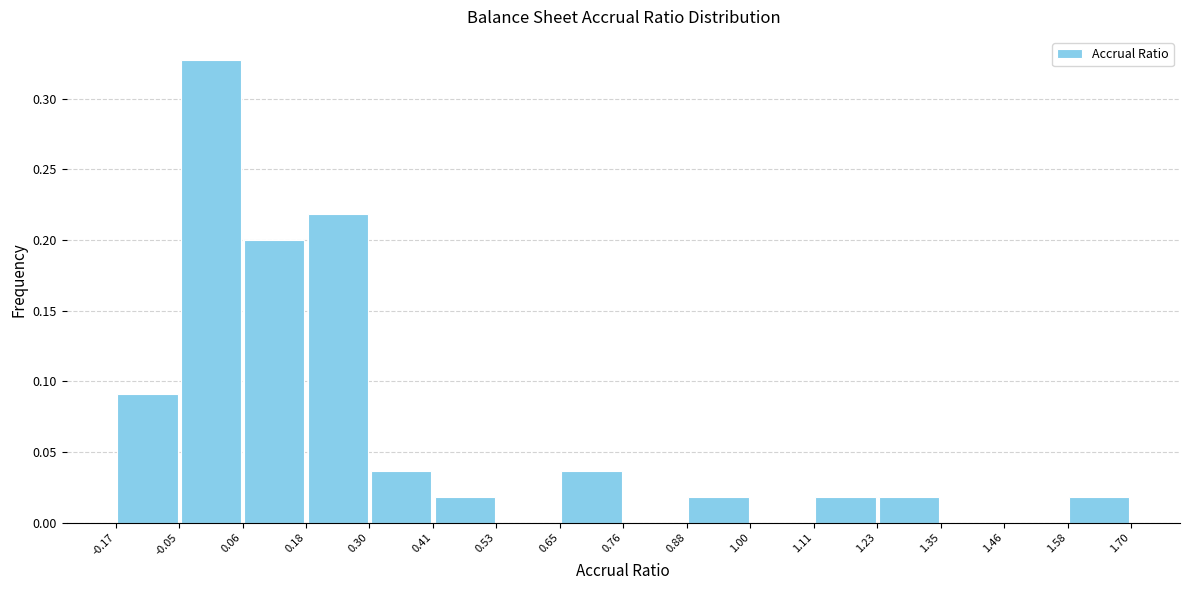

Reading left to right, transcribe this chart: for each bar, give the range it covers on the x-axis and its height. The values are not printed on the chart, so give them approximately, as read against the axis.

-0.17 to -0.05: 0.090
-0.05 to 0.06: 0.325
0.06 to 0.18: 0.200
0.18 to 0.30: 0.220
0.30 to 0.41: 0.035
0.41 to 0.53: 0.020
0.53 to 0.65: 0
0.65 to 0.76: 0.035
0.76 to 0.88: 0
0.88 to 1.00: 0.020
1.00 to 1.11: 0
1.11 to 1.23: 0.020
1.23 to 1.35: 0.020
1.35 to 1.46: 0
1.46 to 1.58: 0
1.58 to 1.70: 0.020